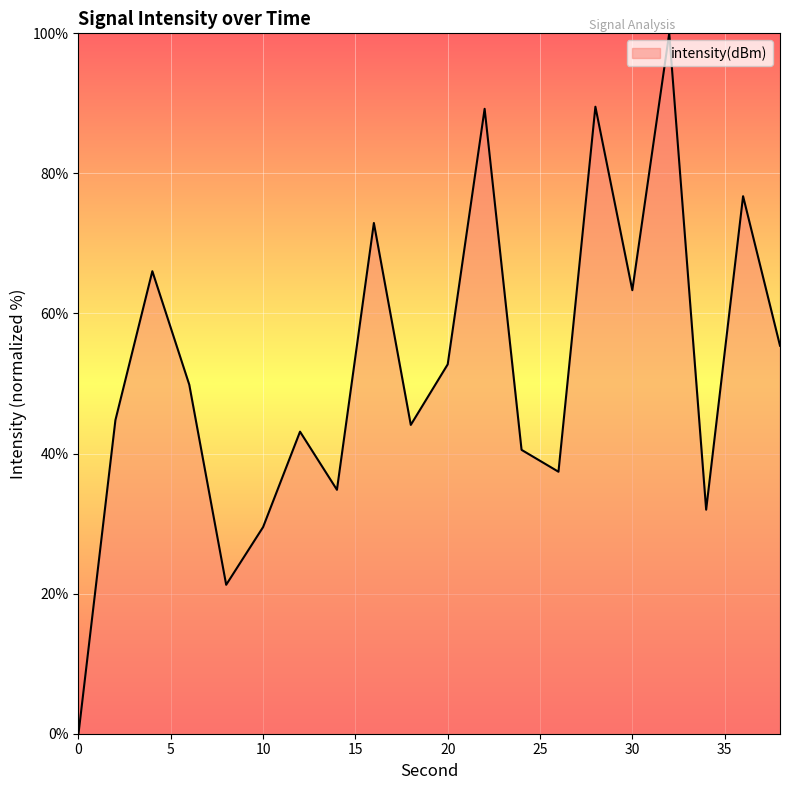

What is the difference between the maximum and minimum values?

100.0